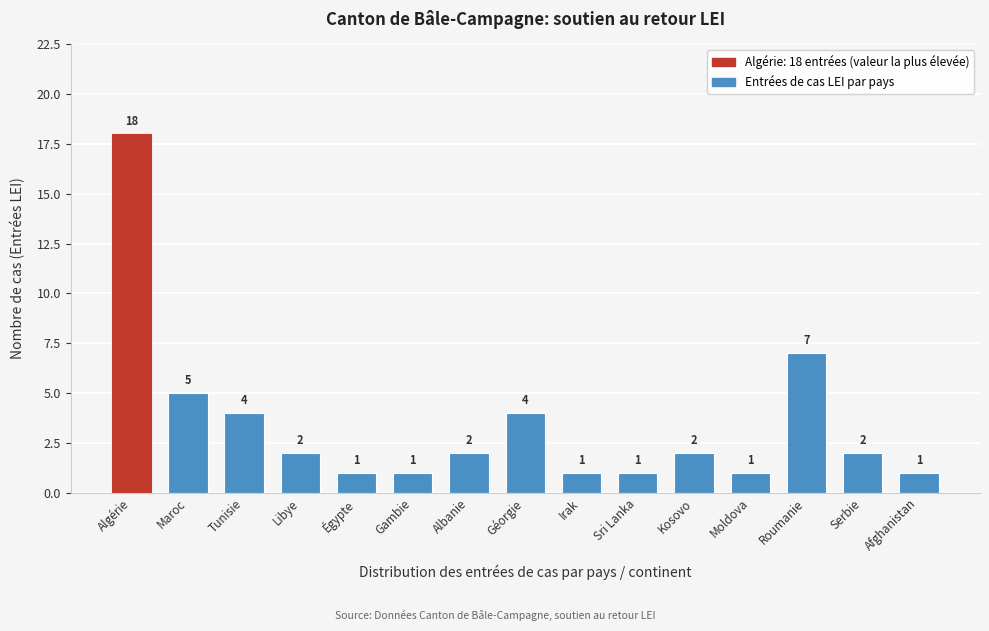

Reading left to right, extract all data points from this chart.

18	5	4	2	1	1	2	4	1	1	2	1	7	2	1